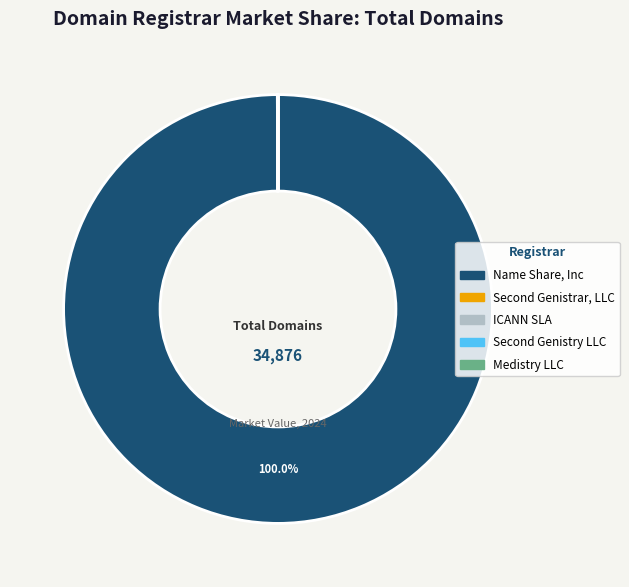

What is the largest slice in the pie chart?

Name Share, Inc